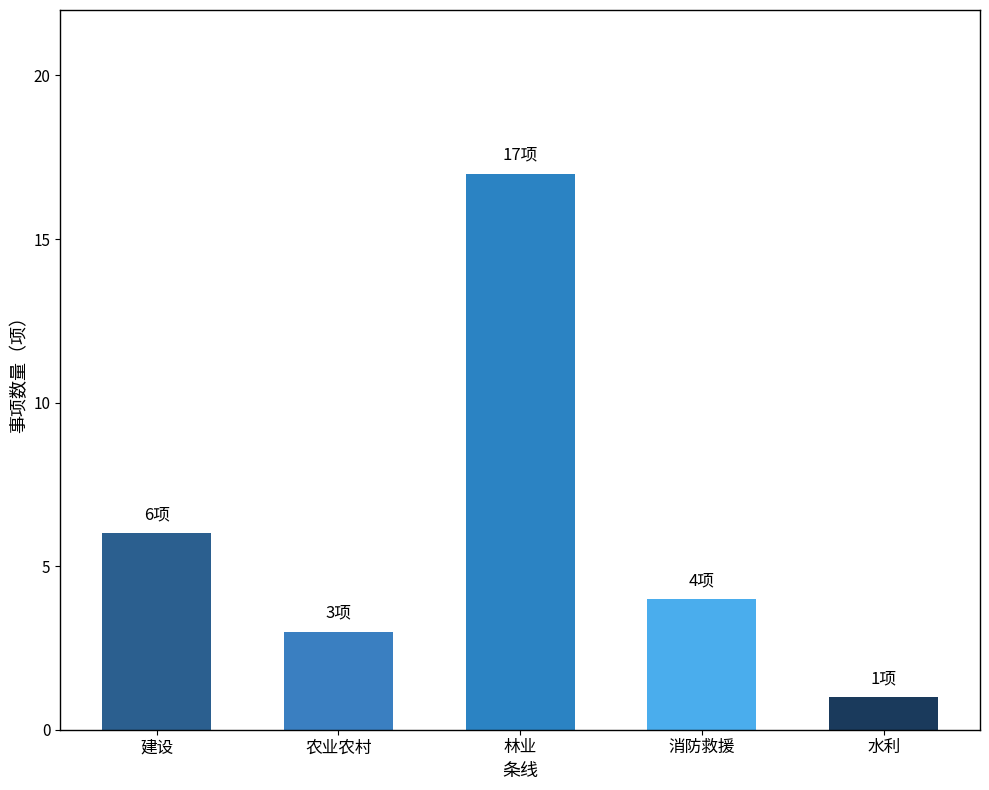

What is the label of the 5th bar from the right?

建设